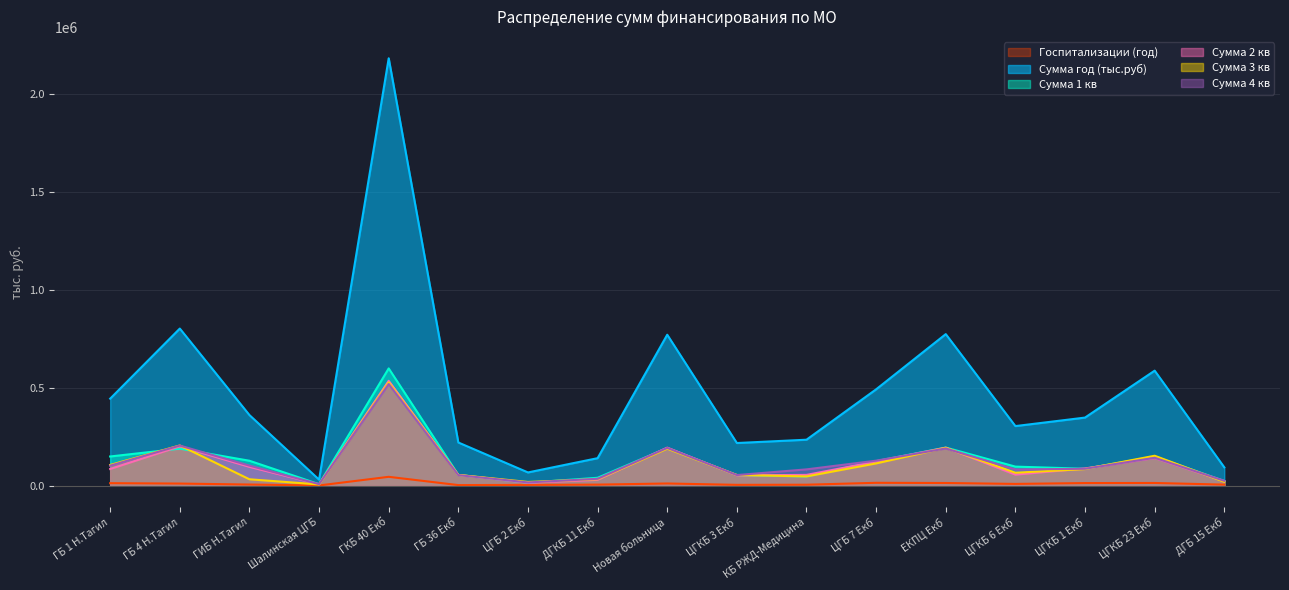

Where is the first local maximum for Сумма 1 кв?

ГБ 4 Н.Тагил